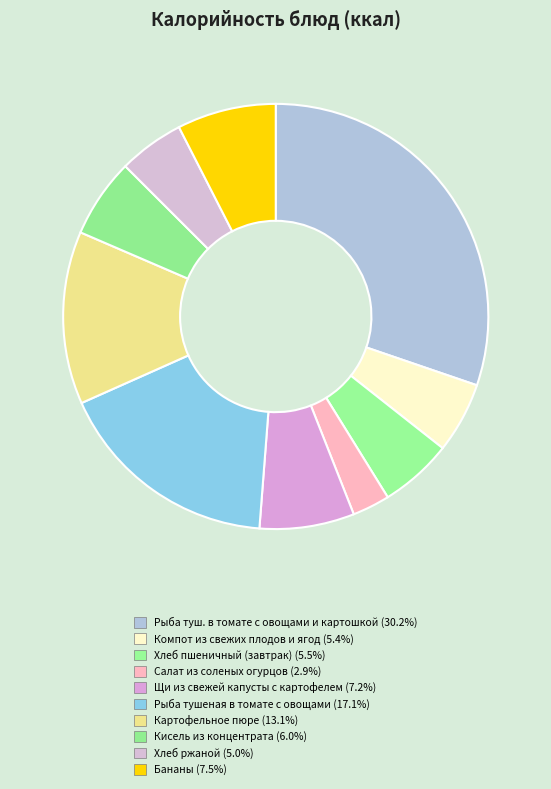

Between Компот из свежих плодов и ягод and Рыба туш. в томате с овощами и картошкой, which is larger?

Рыба туш. в томате с овощами и картошкой